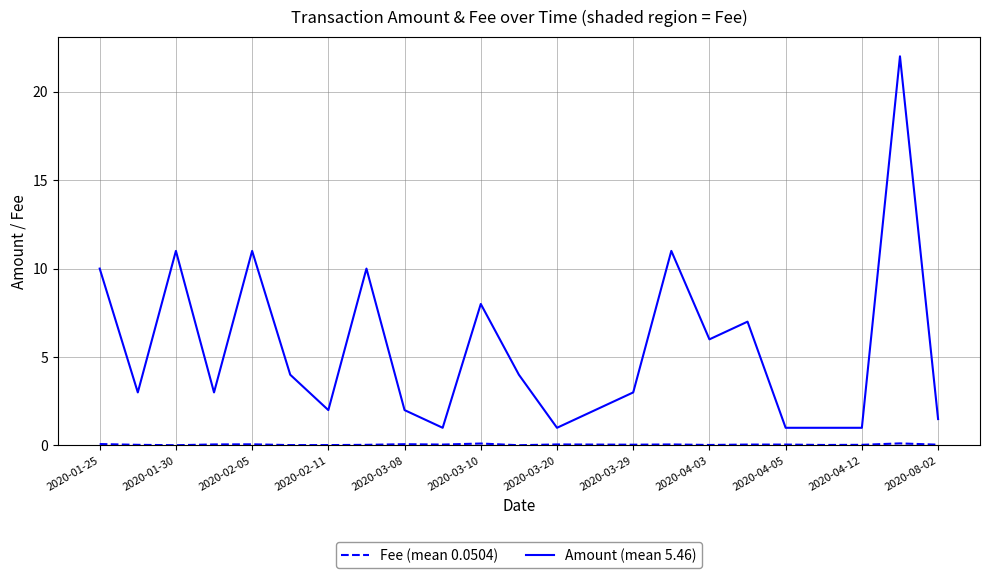

What is the greatest value displayed?

22.0